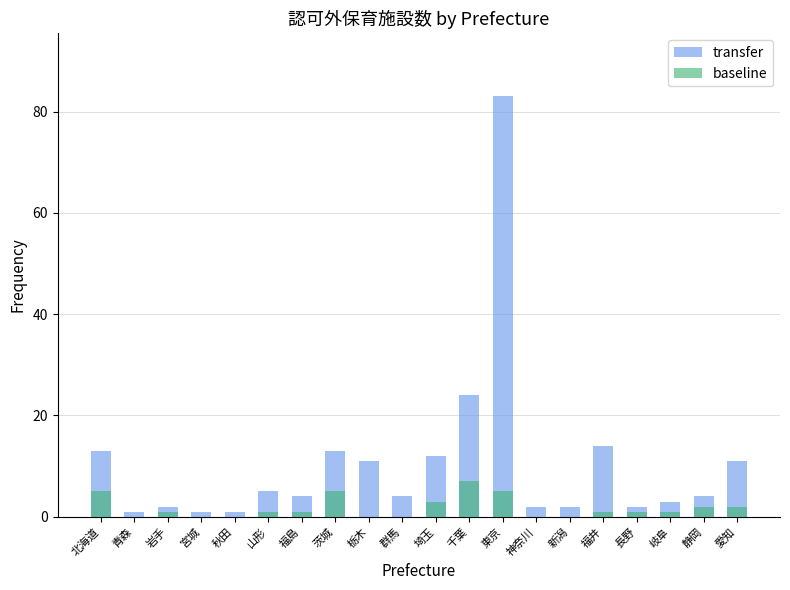

Where is baseline nearest to the value 3?

埼玉